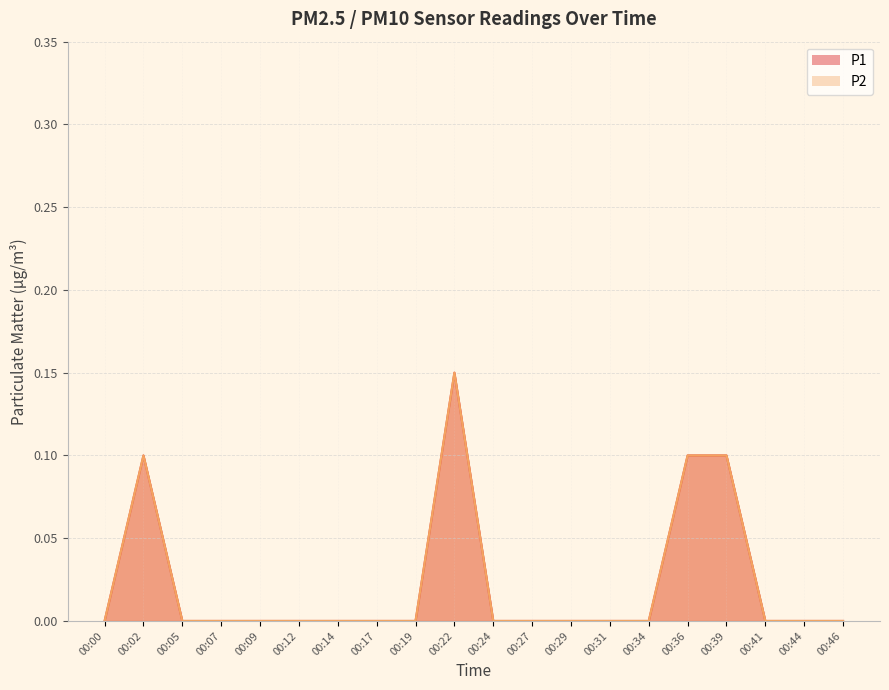

Reading right to left, transcribe all the data shown in this chart.

P1: 0.0	0.0	0.0	0.1	0.1	0.0	0.0	0.0	0.0	0.0	0.1	0.0	0.0	0.0	0.0	0.0	0.0	0.0	0.1	0.0
P2: 0.0	0.0	0.0	0.1	0.1	0.0	0.0	0.0	0.0	0.0	0.1	0.0	0.0	0.0	0.0	0.0	0.0	0.0	0.1	0.0